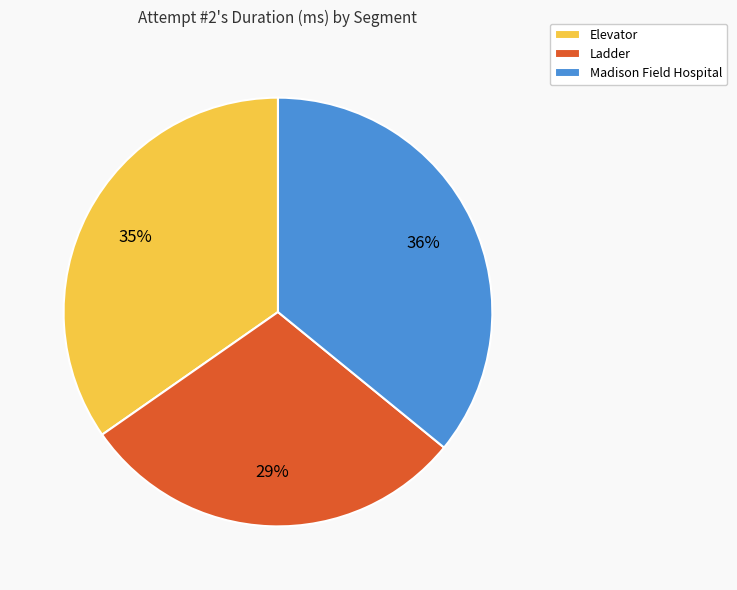

The Ladder slice represents 37% of the pie. True or false?

False